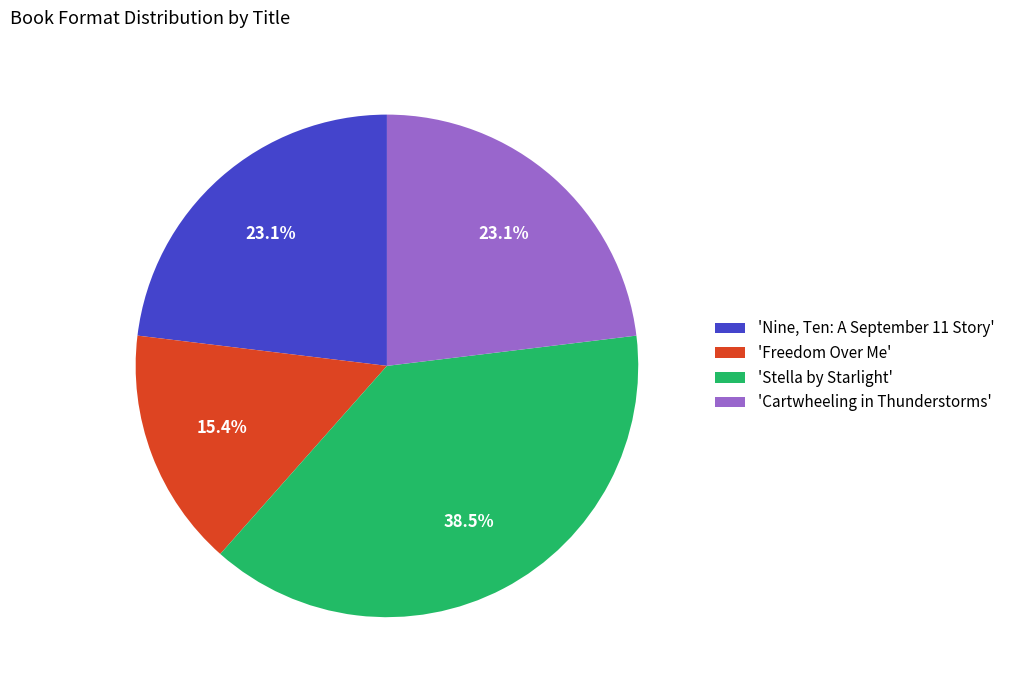

What portion of the pie excludes 'Cartwheeling in Thunderstorms'?

76.9%